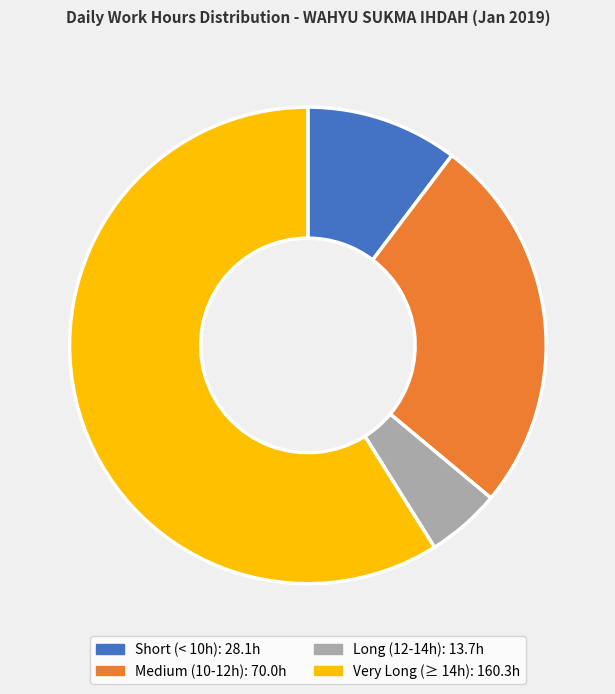

Is there a majority slice in this chart?

Yes